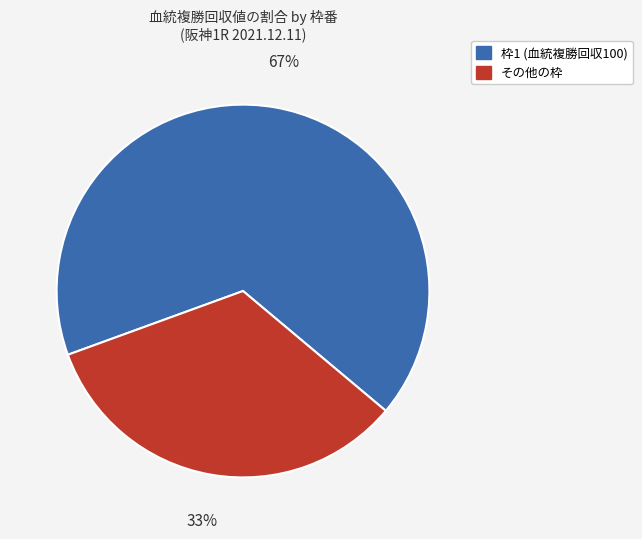

To the nearest percent, what is the average slice percentage?

50%